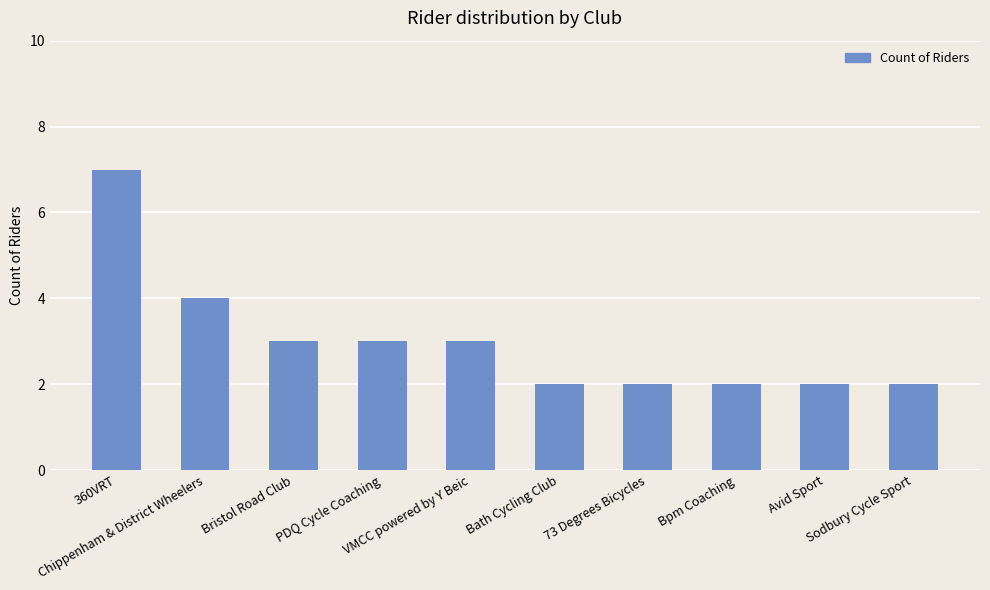

Reading left to right, what are all the values shown in this chart?

360VRT=7	Chippenham & District Wheelers=4	Bristol Road Club=3	PDQ Cycle Coaching=3	VMCC powered by Y Beic=3	Bath Cycling Club=2	73 Degrees Bicycles=2	Bpm Coaching=2	Avid Sport=2	Sodbury Cycle Sport=2